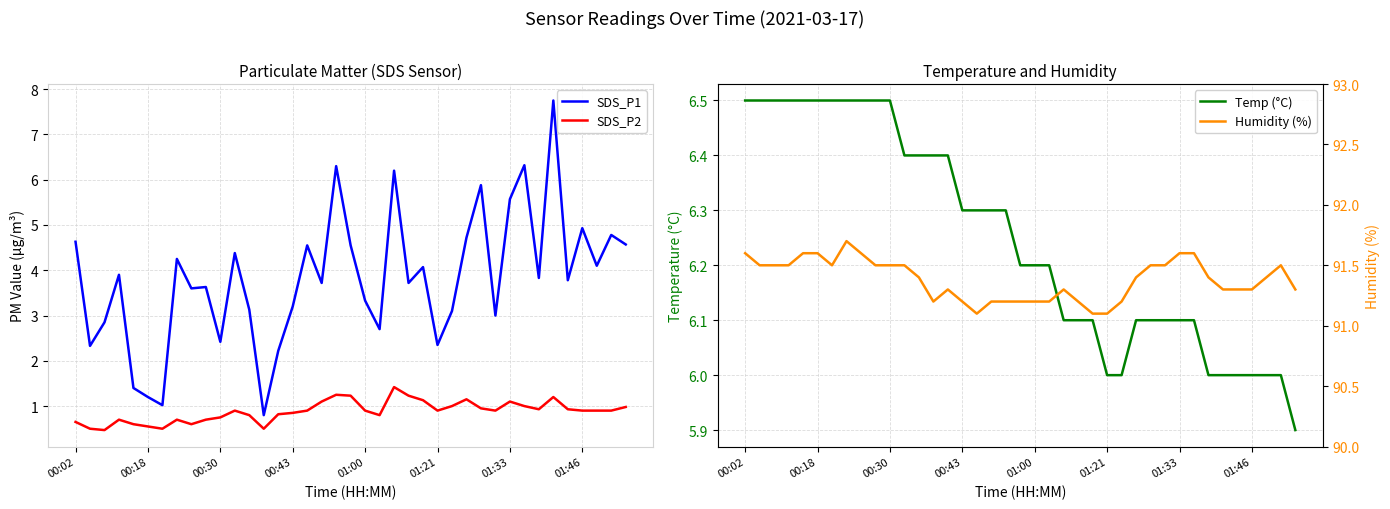

True or false: Temp (°C) has a value of 6.5 at 8.

True